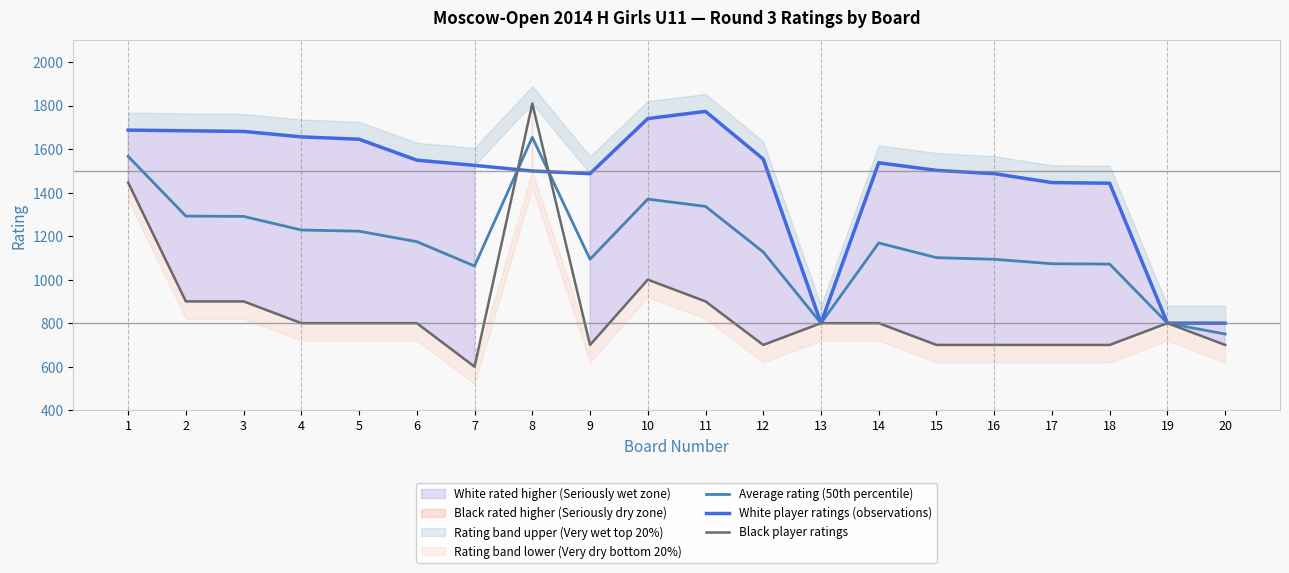

What is the value of the White player ratings (observations) point at the 5th from the left?

1645.0